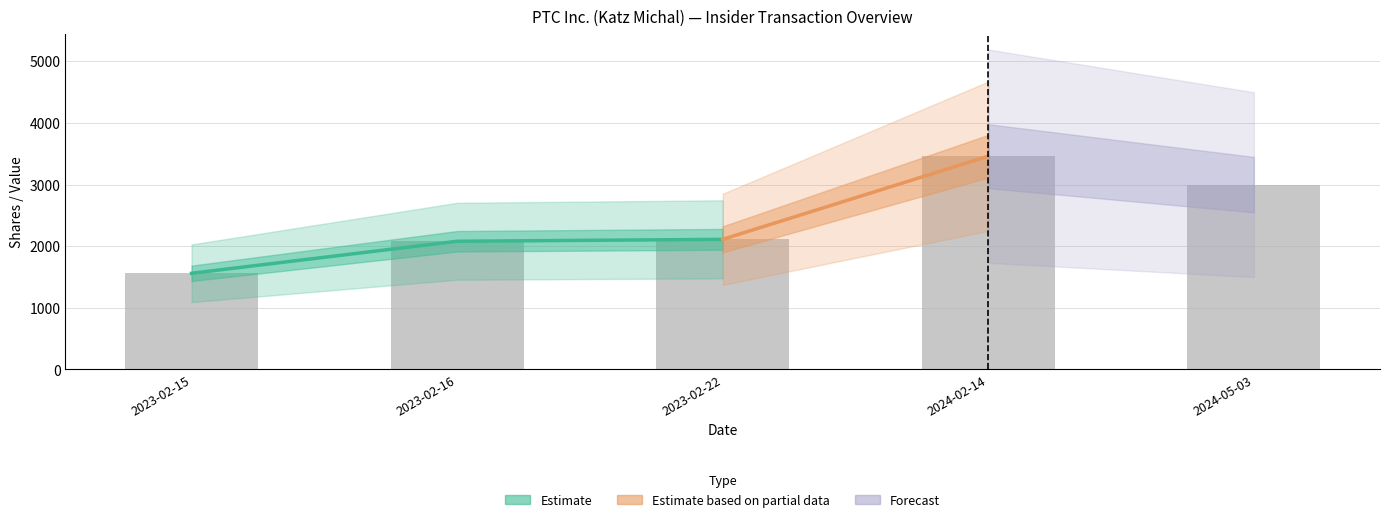

What position from the left is 2024-02-14?

4